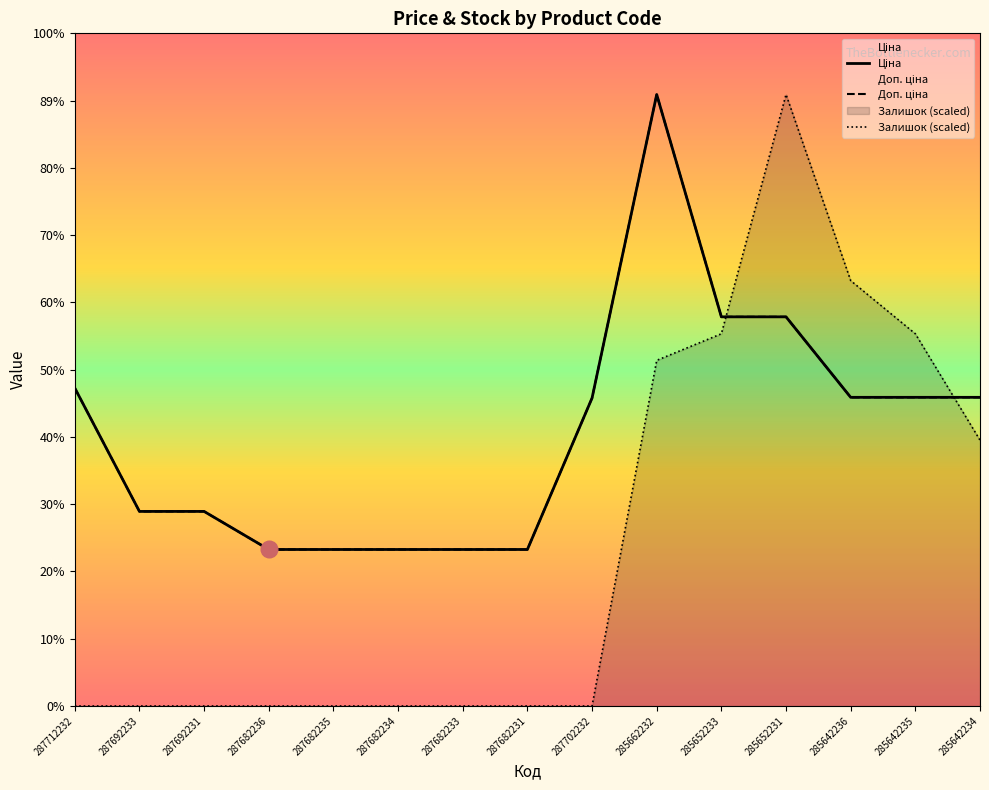

What is the difference between the highest and lowest values at 285642235?

5948.7